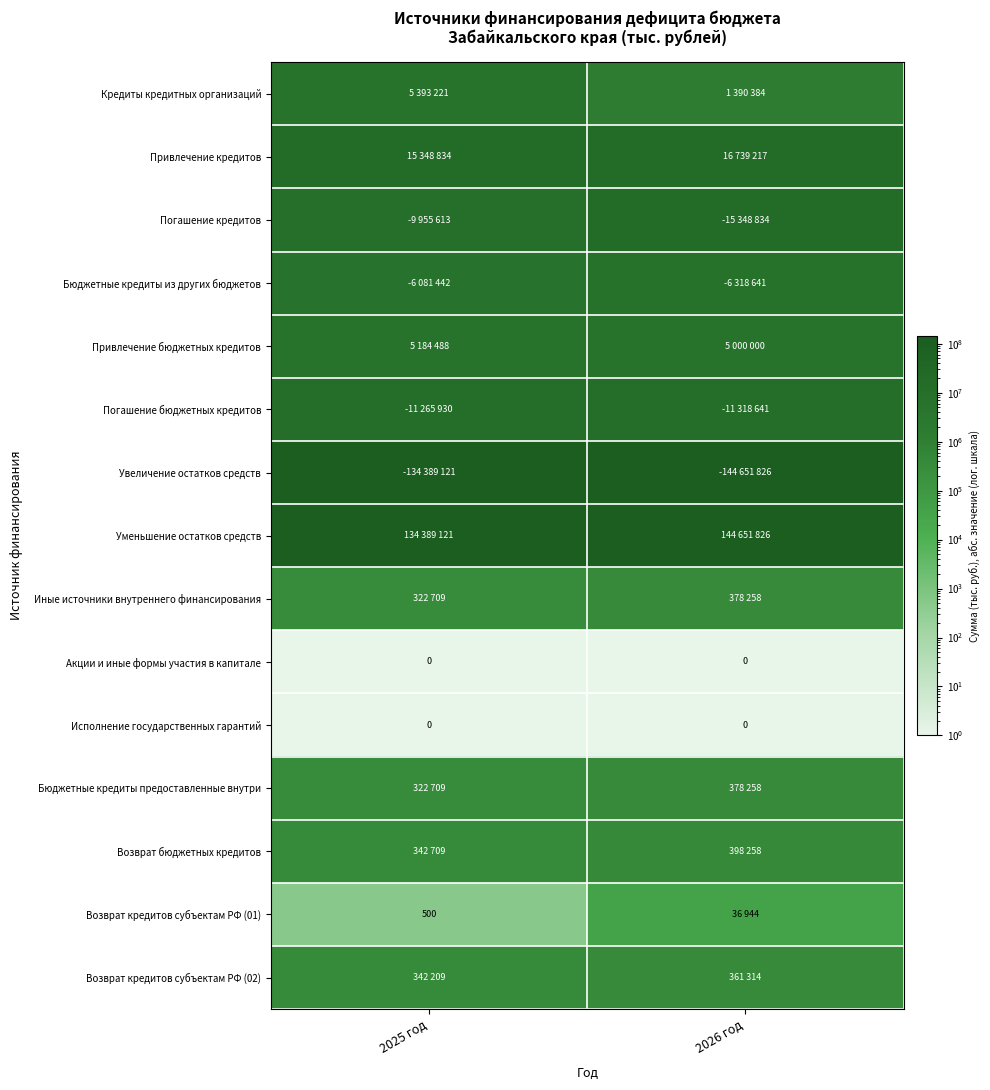

What is the average value of the Возврат бюджетных кредитов series?

370483.3